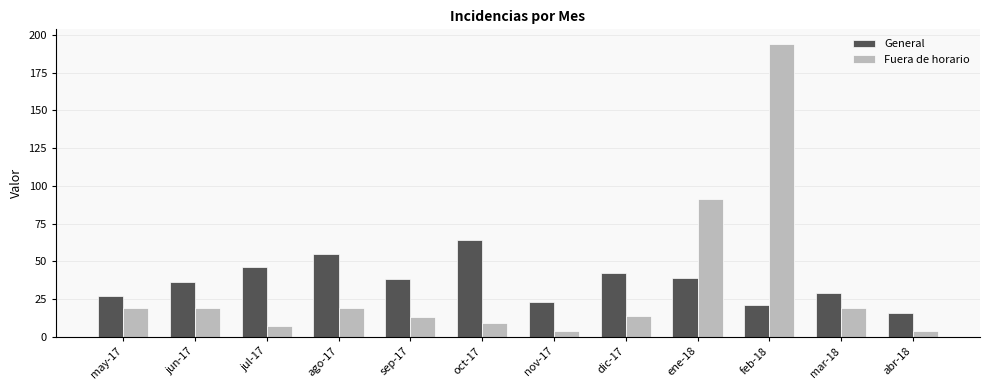

Between dic-17 and feb-18, which series saw the biggest shift?

Fuera de horario